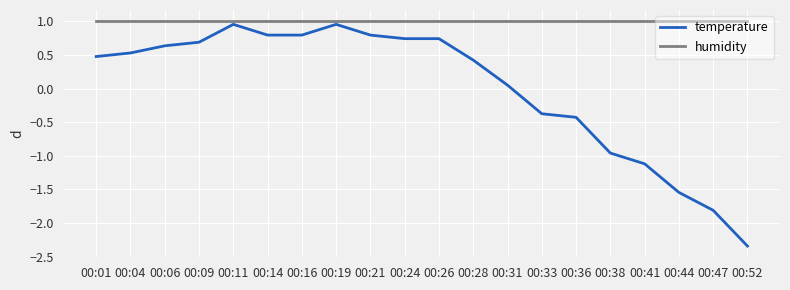

Which series has the largest total across all categories?

humidity